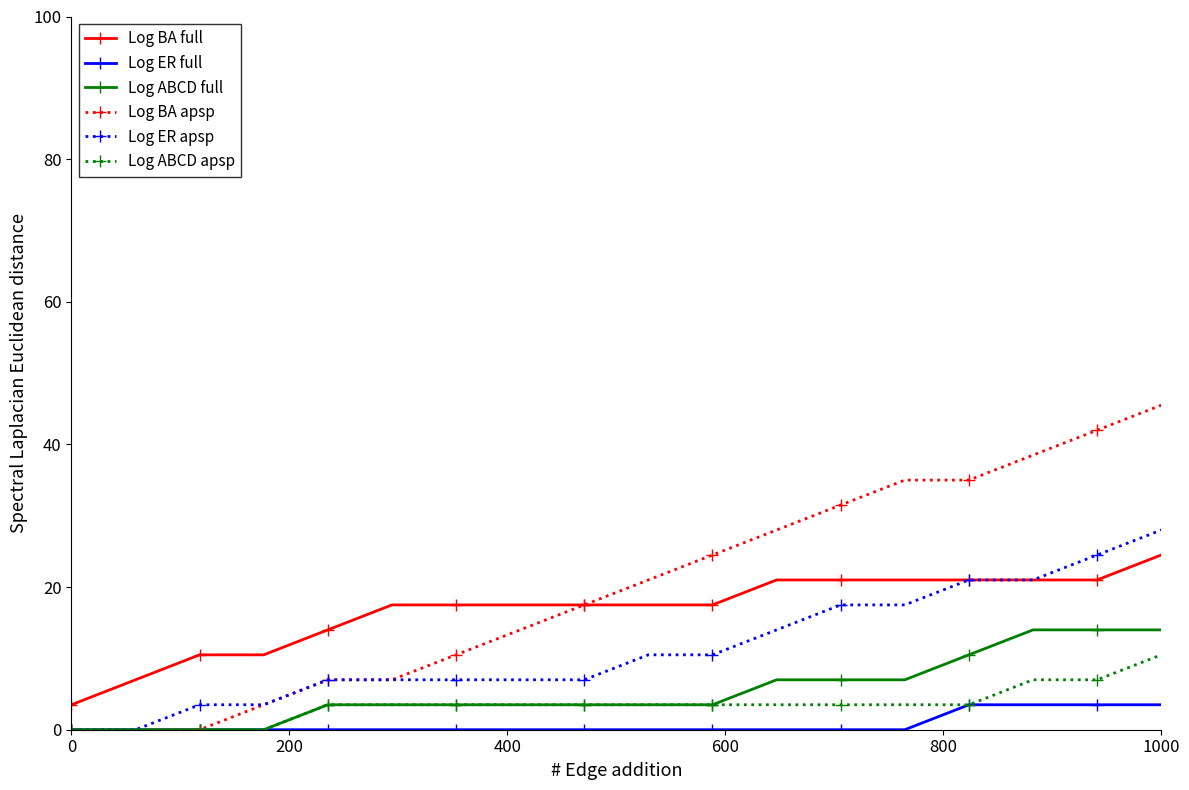

Which series has the largest range (max minus min)?

Log BA apsp